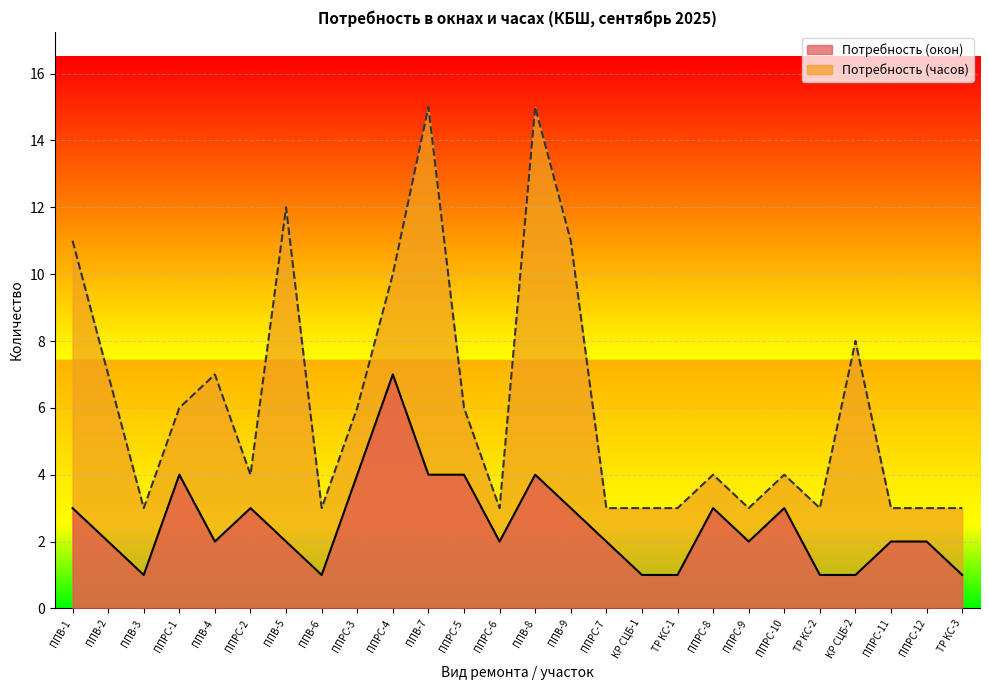

What is the difference between the maximum and minimum values in the Потребность (окон) series?

6